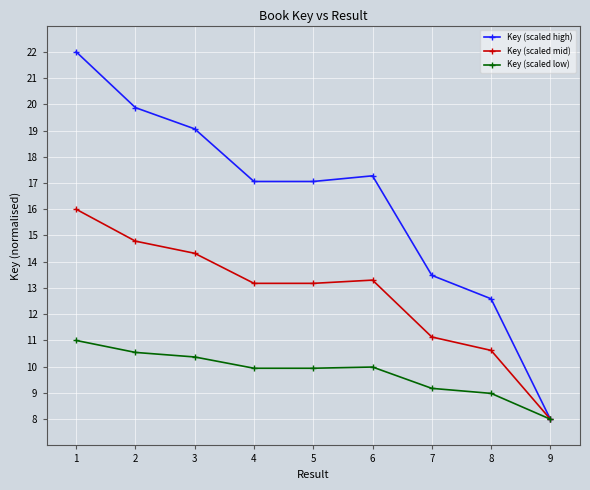

Which category has the lowest value across all series?

9